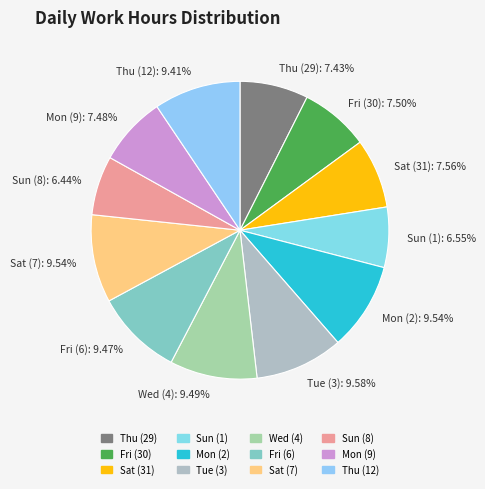

True or false: Thu (12) accounts for 9% of the total.

True